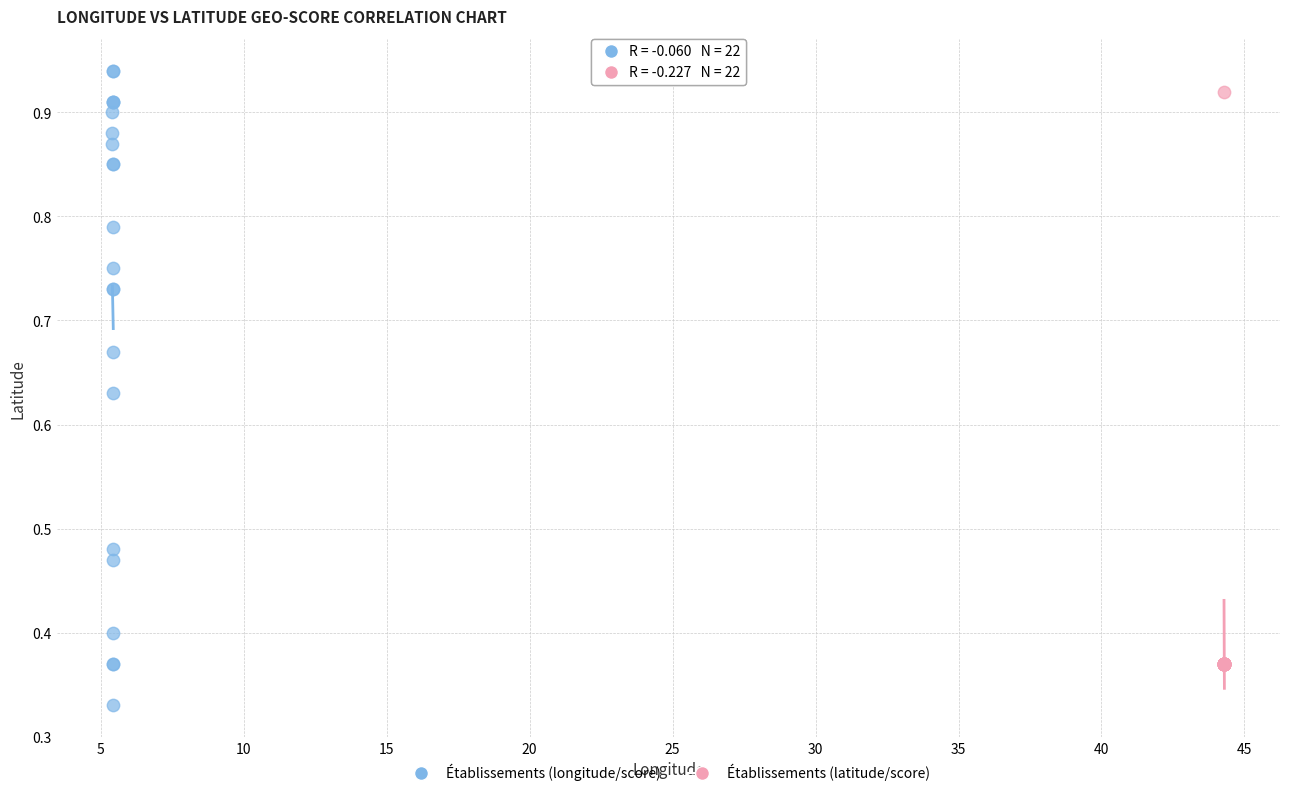

What are all the series names shown in the legend?

Établissements (longitude/score), Établissements (latitude/score)